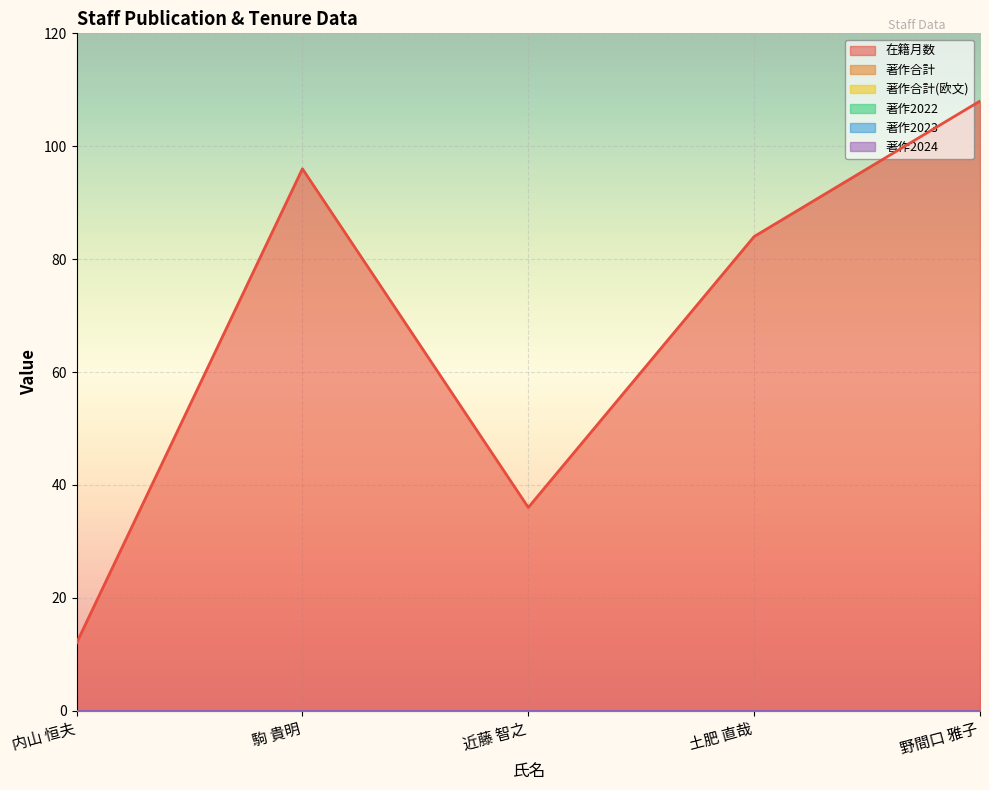

Reading left to right, list all the values displayed in this chart.

在籍月数: 内山 恒夫=12	駒 貴明=96	近藤 智之=36	土肥 直哉=84	野間口 雅子=108
著作合計: 内山 恒夫=0	駒 貴明=0	近藤 智之=0	土肥 直哉=0	野間口 雅子=0
著作合計(欧文): 内山 恒夫=0	駒 貴明=0	近藤 智之=0	土肥 直哉=0	野間口 雅子=0
著作2022: 内山 恒夫=0	駒 貴明=0	近藤 智之=0	土肥 直哉=0	野間口 雅子=0
著作2023: 内山 恒夫=0	駒 貴明=0	近藤 智之=0	土肥 直哉=0	野間口 雅子=0
著作2024: 内山 恒夫=0	駒 貴明=0	近藤 智之=0	土肥 直哉=0	野間口 雅子=0